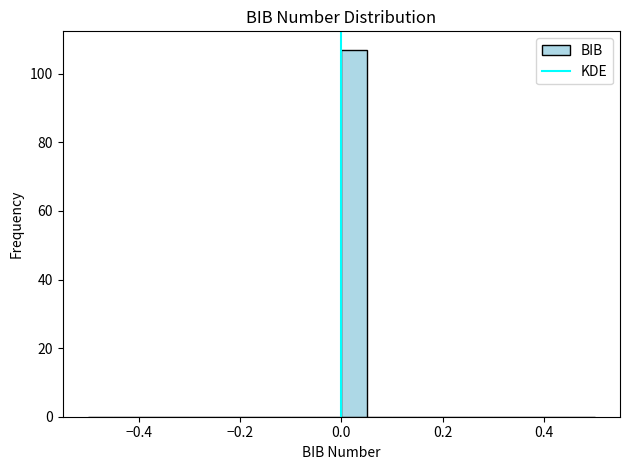

Read against the x-axis, roughly where is the centre of the tallest bar?

0.02